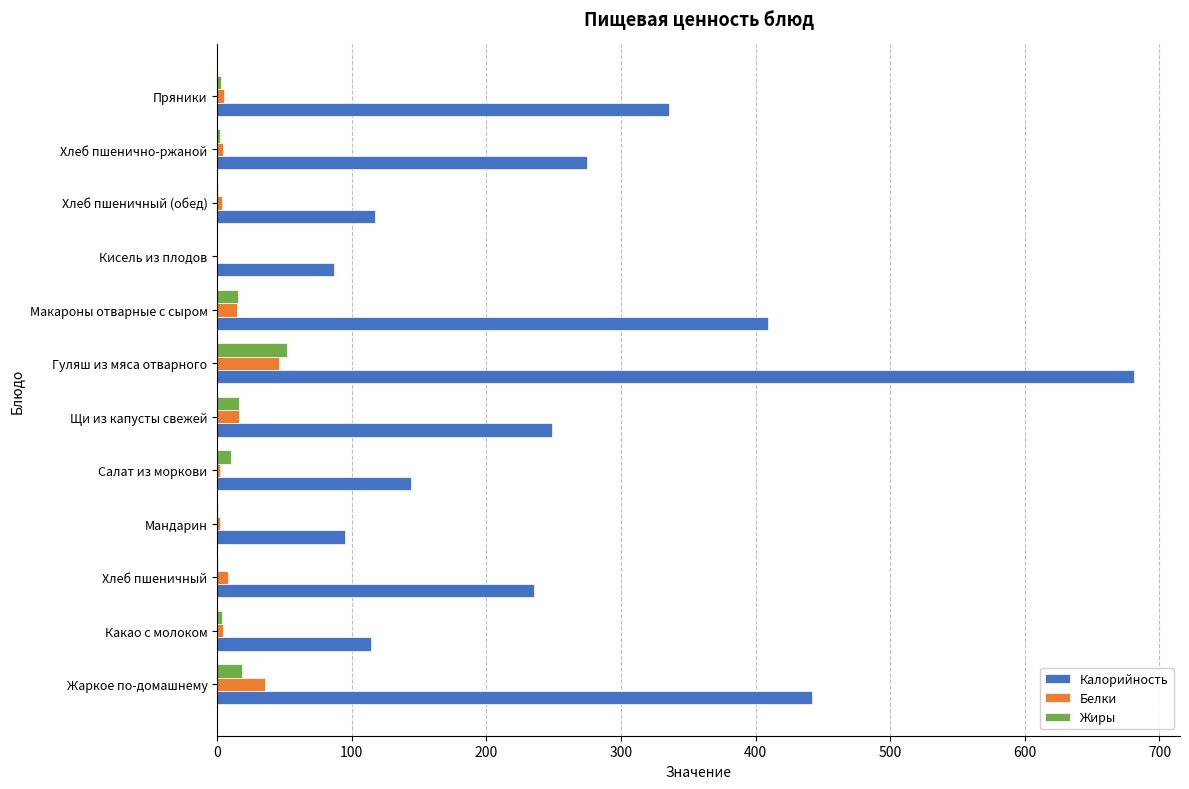

At which category is the sum across all series the highest?

Гуляш из мяса отварного